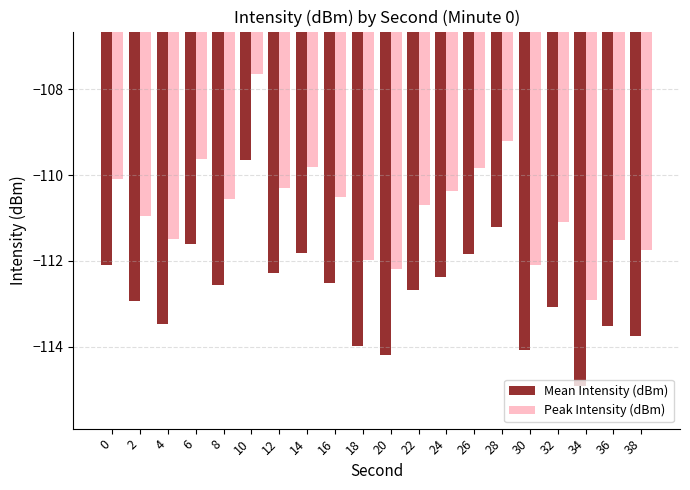

What is the spread (max minus min) of values at 14?

2.0